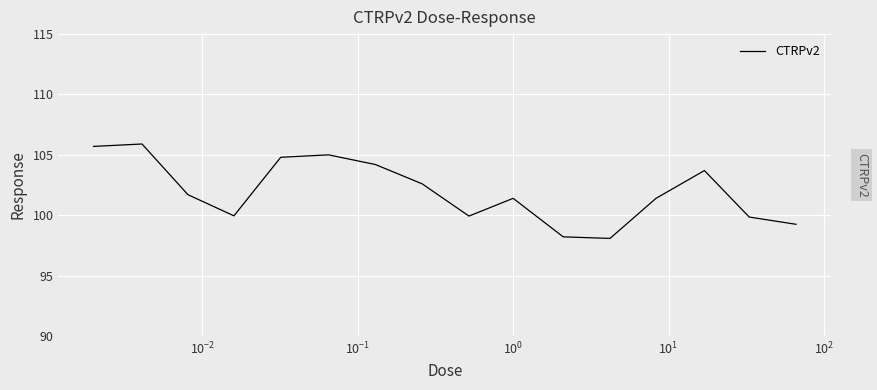

What is the difference between the maximum and minimum values?

7.8